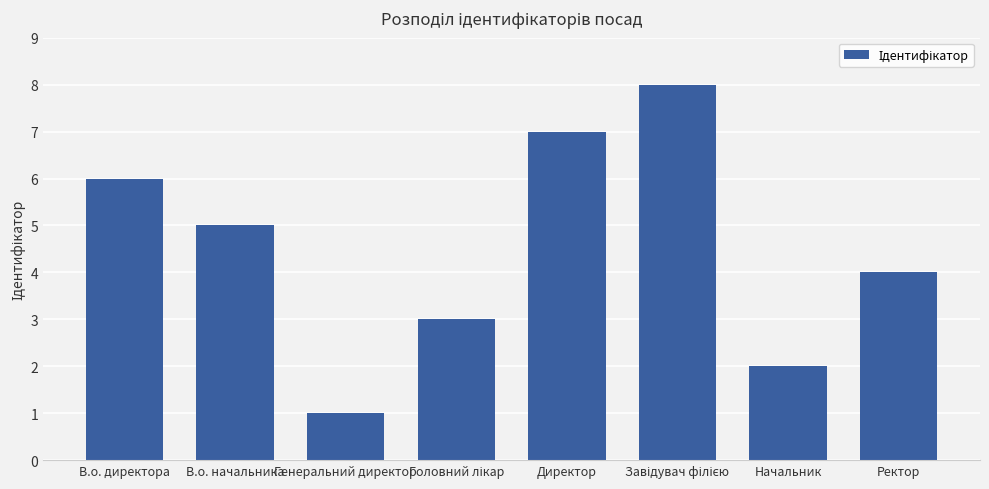

Count the number of data series in this chart.

1